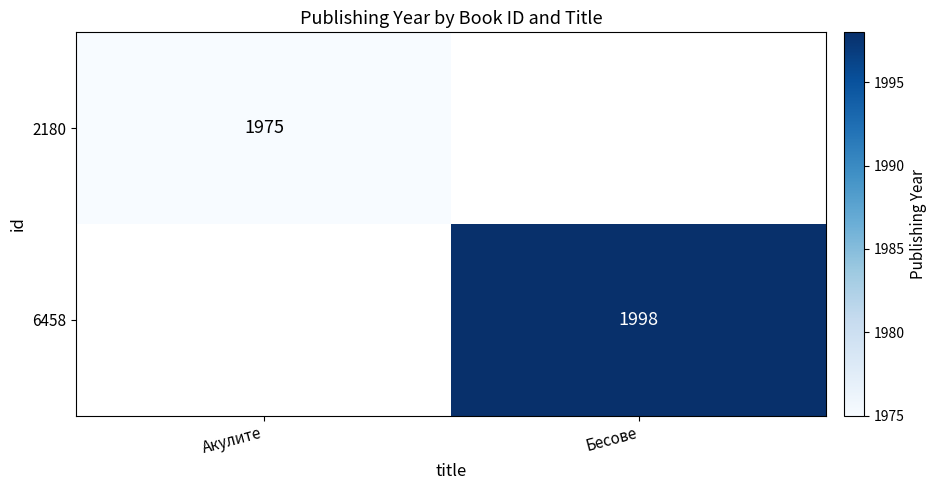

Is it true that 2180 equals 762 at Акулите?

False